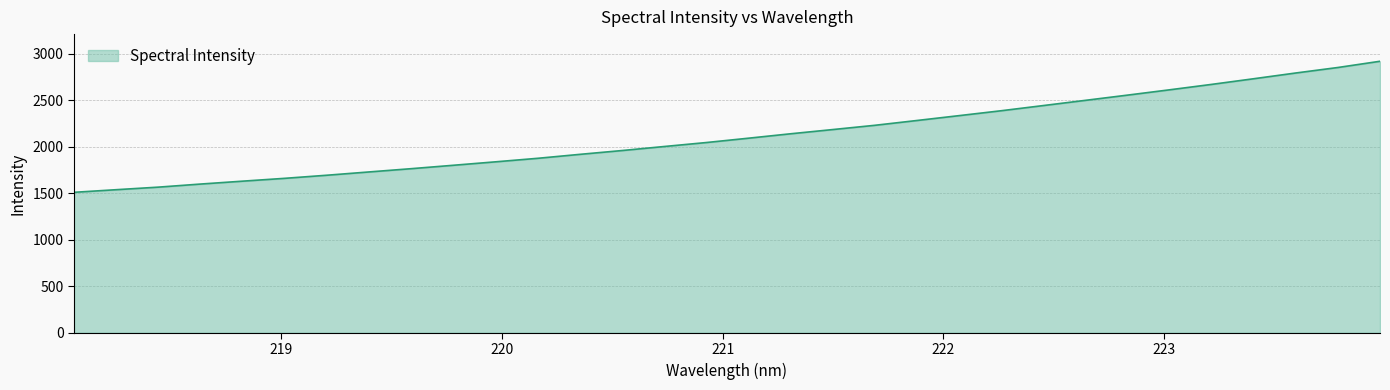

What is the minimum value shown in the chart?

1509.8